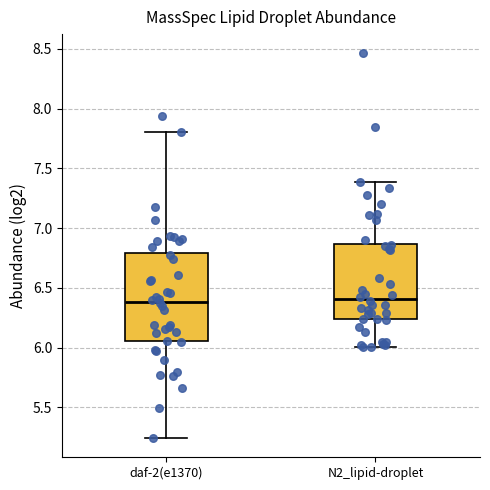

Reading left to right, read every box against the y-axis: the position of its median line, the range the box covers, and the ends of its whiskers. The values are not printed on the chart, so give them approximately, as read against the axis.

daf-2(e1370): median 6.40, box 6.05 to 6.80, whiskers 5.25 to 7.80
N2_lipid-droplet: median 6.40, box 6.25 to 6.85, whiskers 6.00 to 7.40